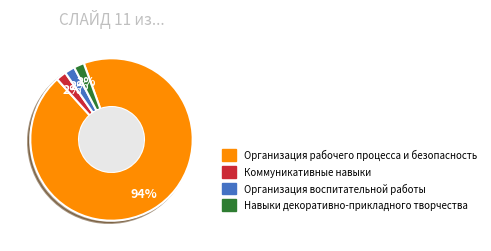

Does Организация рабочего процесса и безопасность represent more than half of the total?

Yes